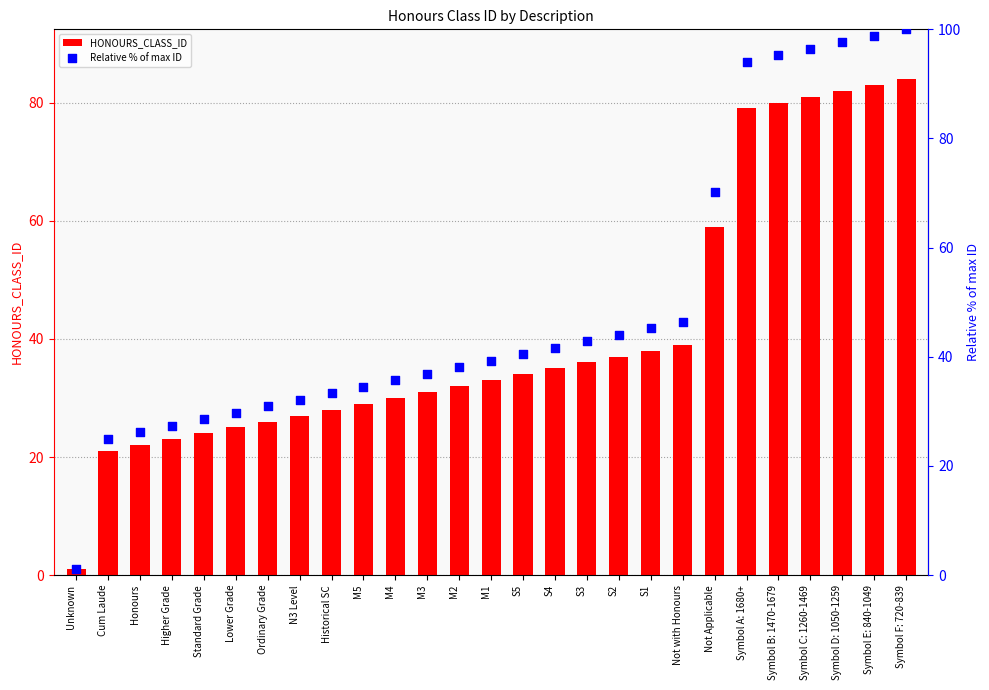

What is the total value across all series at Symbol A: 1680+?

173.0